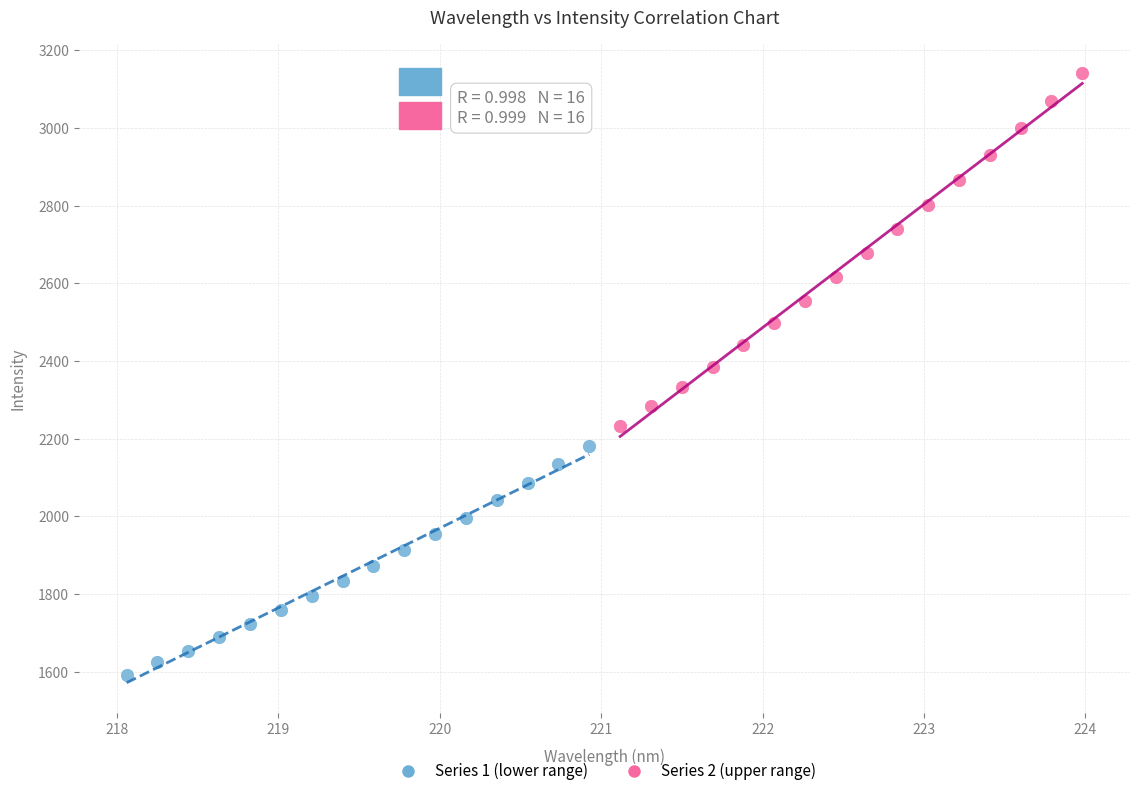

Which series contains the lowest Y value?

Series 1 (lower range)